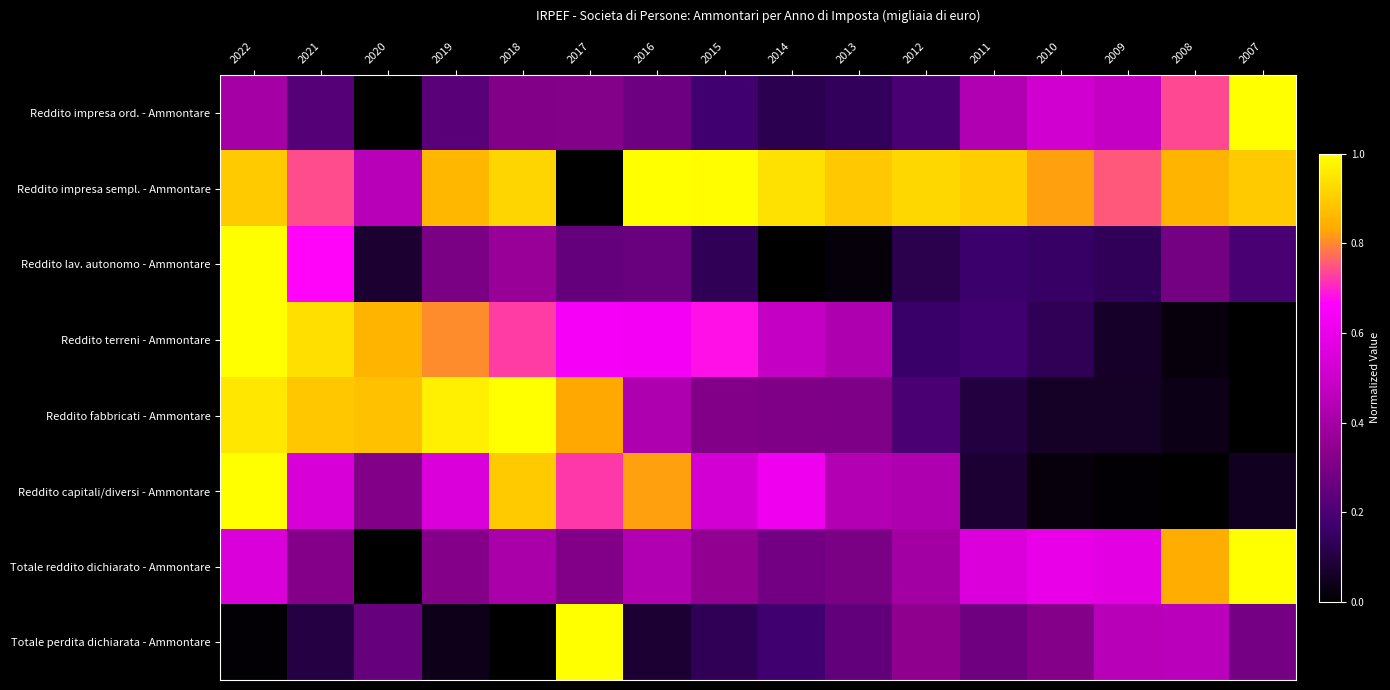

At how many categories does at least one series exceed 0?

16